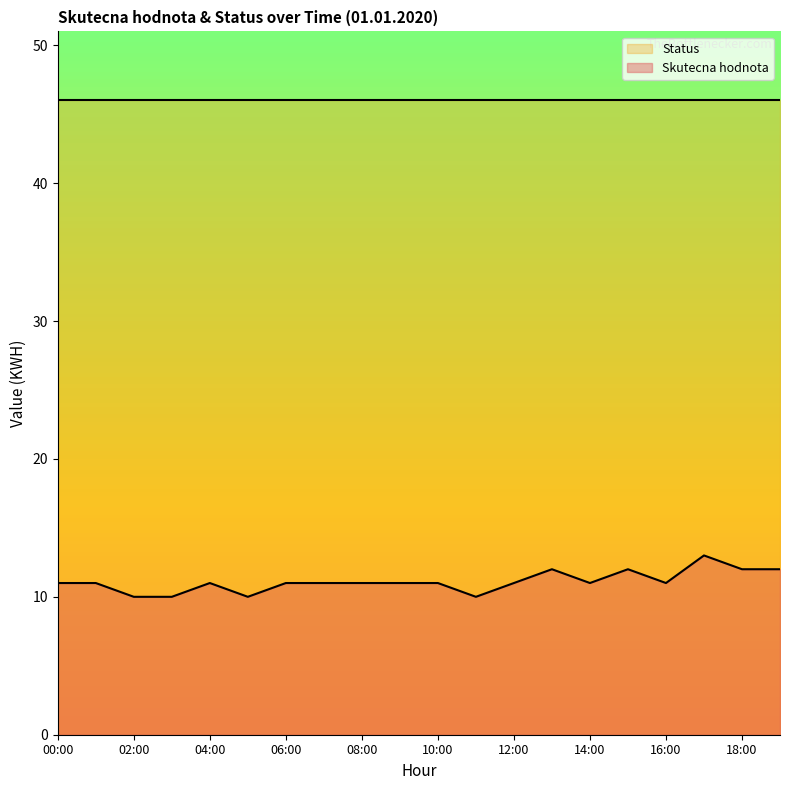

The chart shows a value of 18 at 19:00. True or false?

False